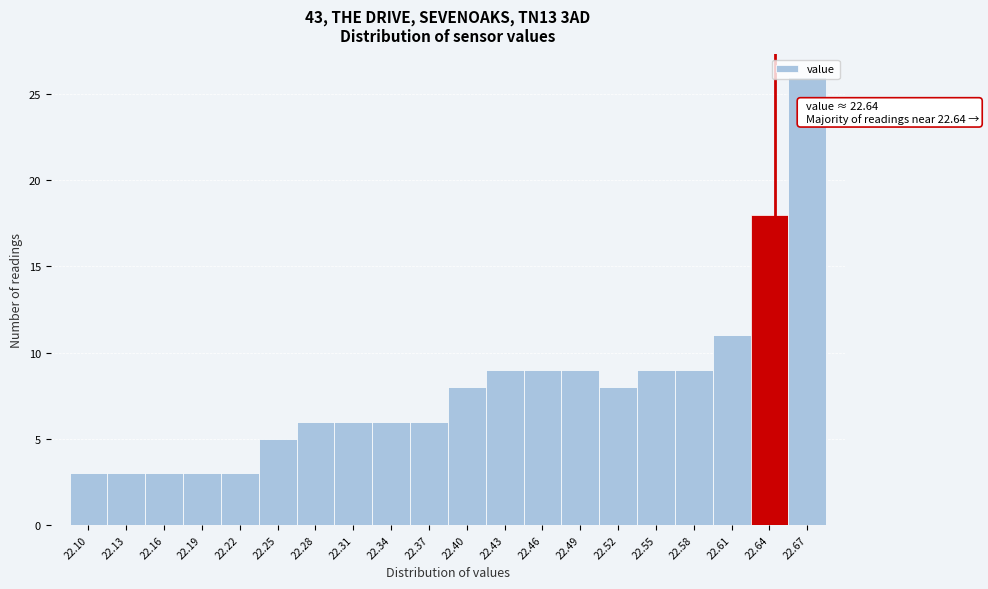

Over which range of the x-axis is the bar tallest?

22.650 to 22.680